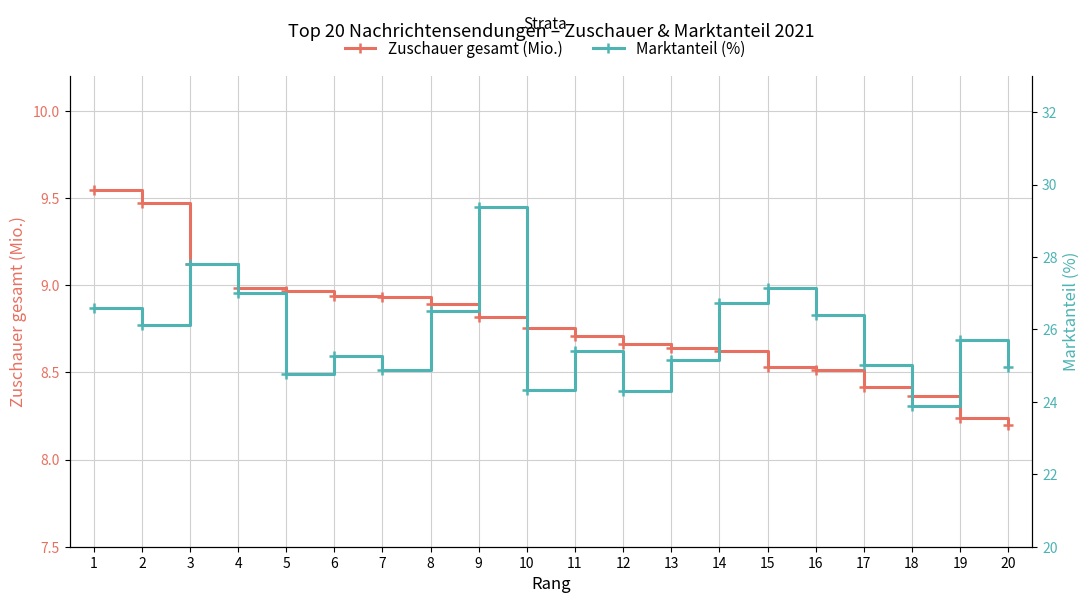

Rank the series by their average value, from lowest to highest.

Zuschauer gesamt (Mio.), Marktanteil (%)